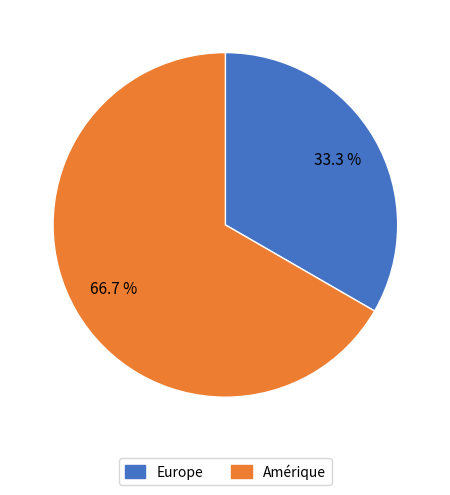

To the nearest percent, what is the combined percentage of Europe and Amérique?

100%